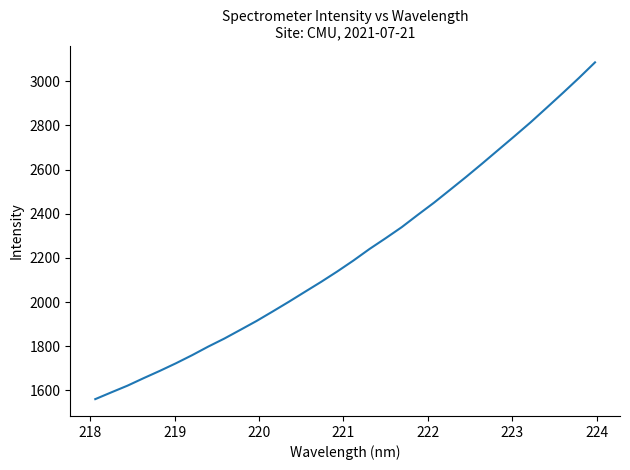

What is the minimum value shown in the chart?

1560.1